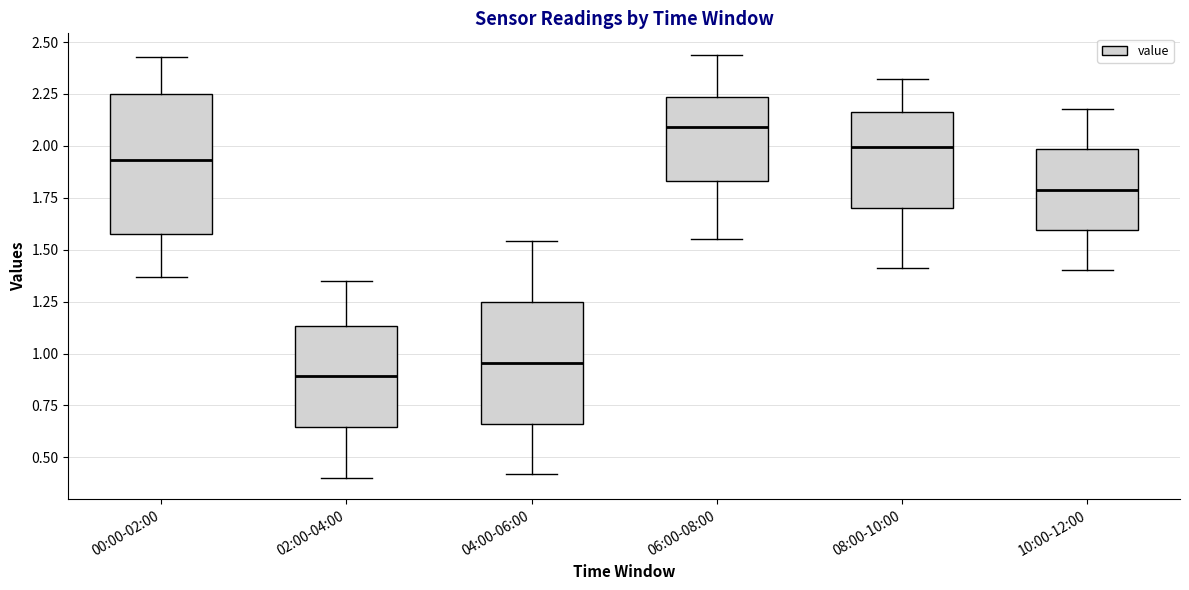

Reading left to right, transcribe this box plot: for each box, give where its median line is, the range the box spans, and where its two whiskers end, as read against the y-axis. The values are not printed on the chart, so give them approximately, as read against the axis.

00:00-02:00: median 1.95, box 1.60 to 2.25, whiskers 1.35 to 2.45
02:00-04:00: median 0.90, box 0.65 to 1.15, whiskers 0.40 to 1.35
04:00-06:00: median 0.95, box 0.65 to 1.25, whiskers 0.40 to 1.55
06:00-08:00: median 2.10, box 1.85 to 2.25, whiskers 1.55 to 2.45
08:00-10:00: median 2.00, box 1.70 to 2.15, whiskers 1.40 to 2.30
10:00-12:00: median 1.80, box 1.60 to 2.00, whiskers 1.40 to 2.20